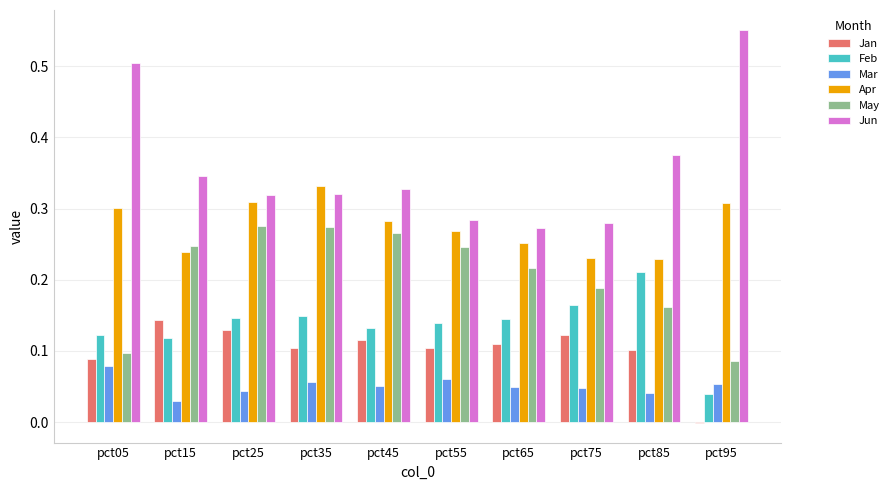

Is the value of Jun at pct05 greater than the value of Mar at pct35?

Yes